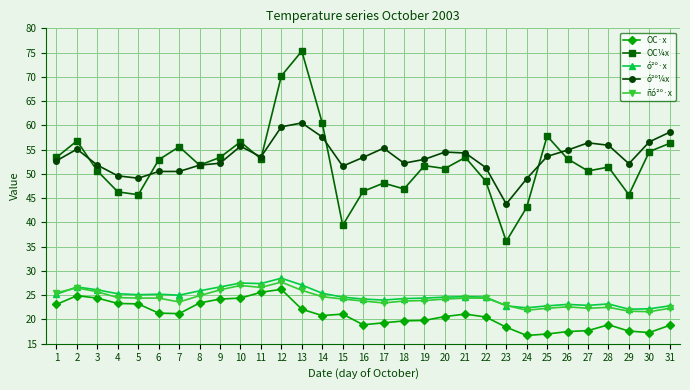

Does the chart display data point markers on the line(s)?

Yes